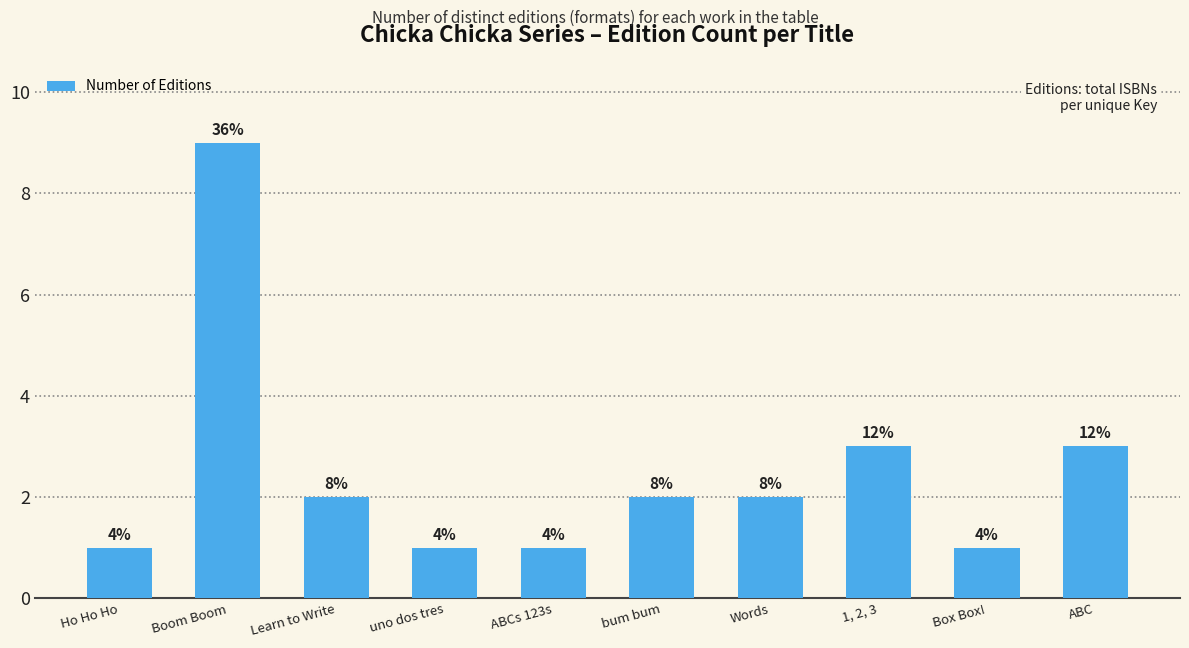

Where is the data nearest to the value 5?

1, 2, 3